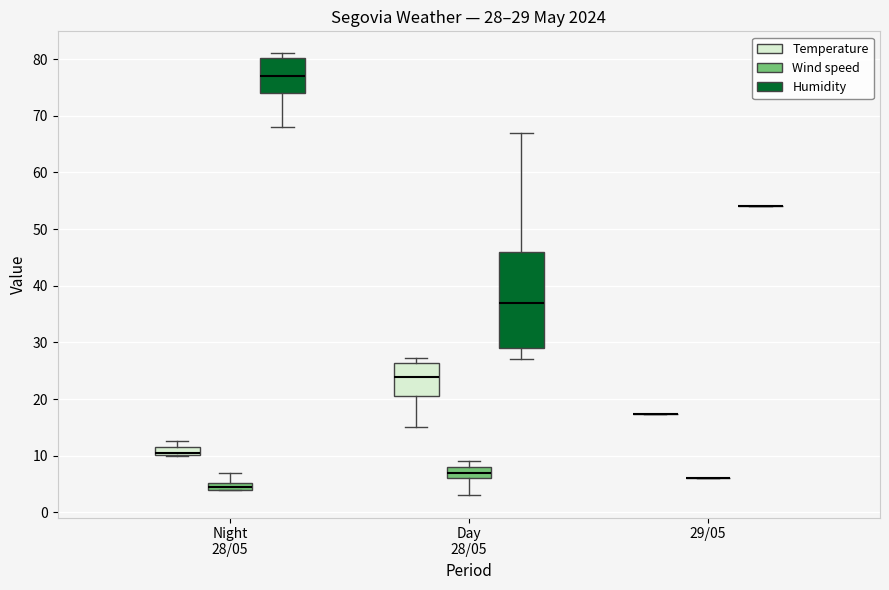

Which box is the tallest, from its lower edge to its upper edge?

Day 28/05 (Humidity)